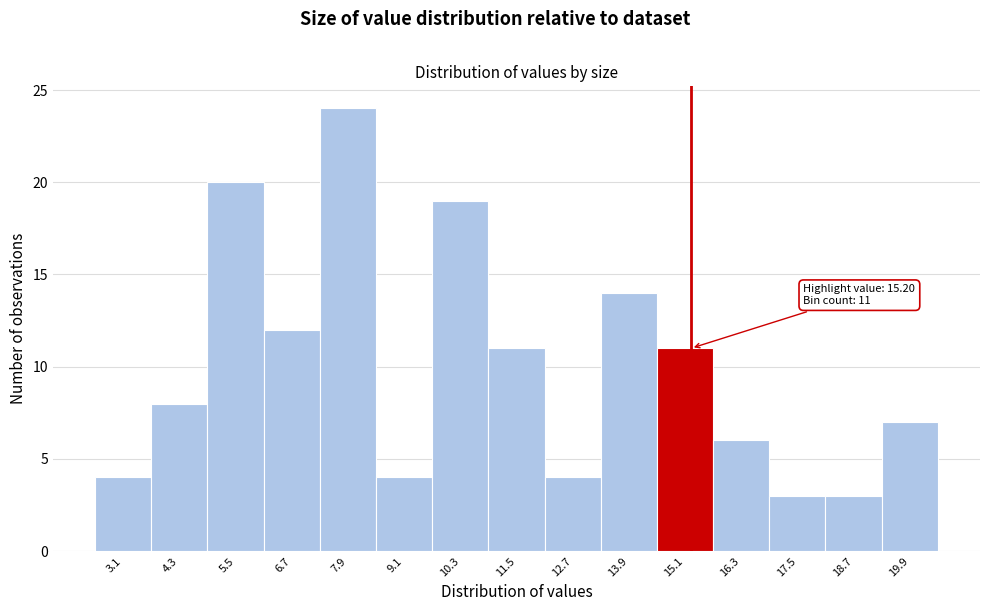

Which range on the x-axis has the tallest bar?

7.4 to 8.4